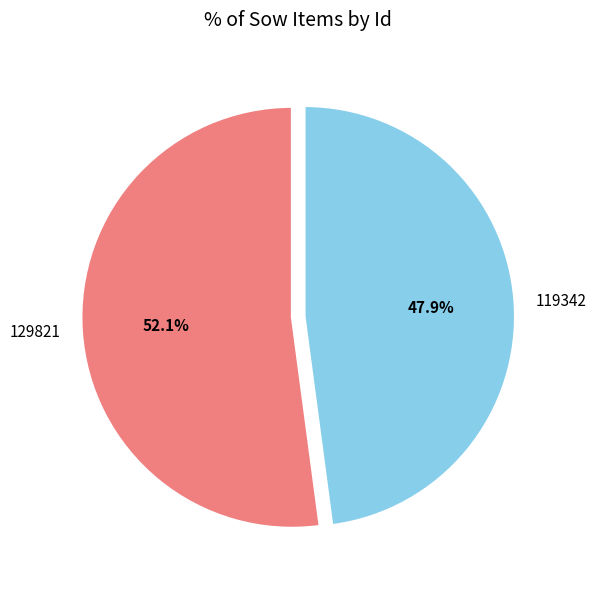

To the nearest percent, what is the difference between the 119342 and 129821 slice percentages?

4%